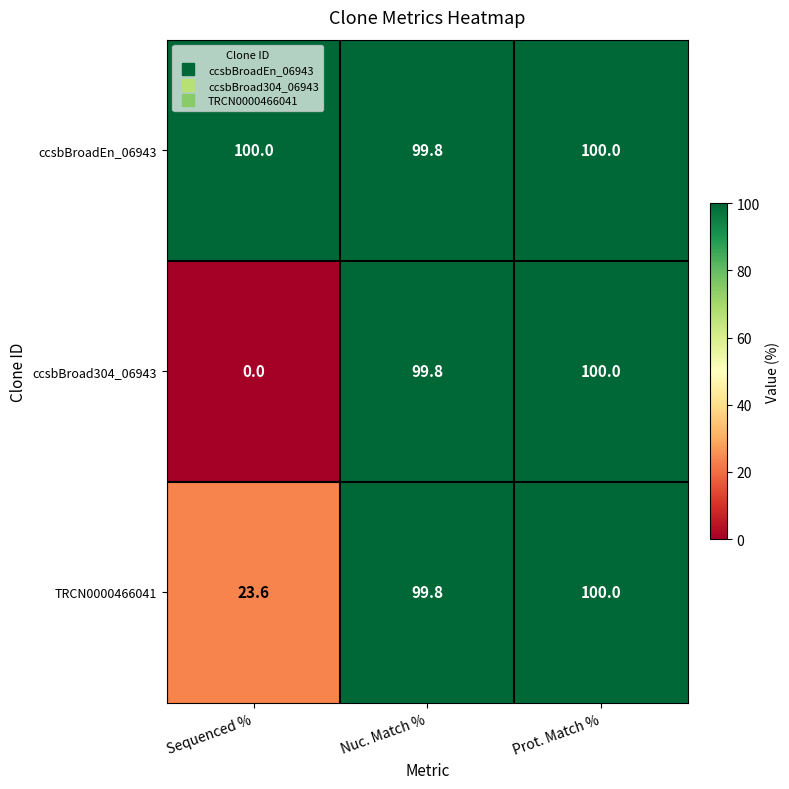

True or false: TRCN0000466041 has a value of 100.0 at Prot. Match %.

True